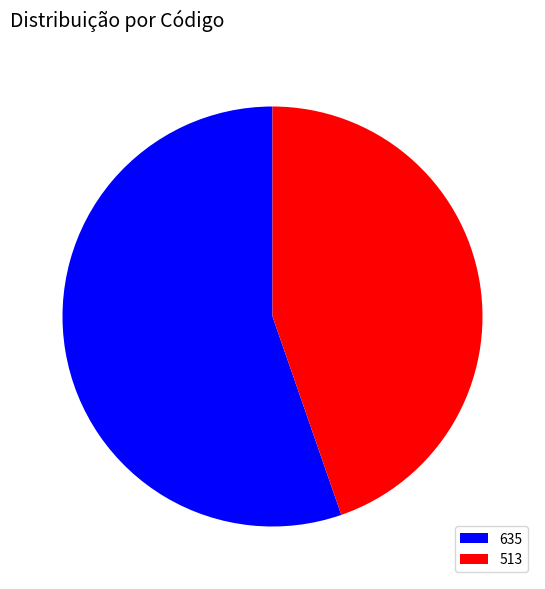

The 635 slice represents 55% of the pie. True or false?

True